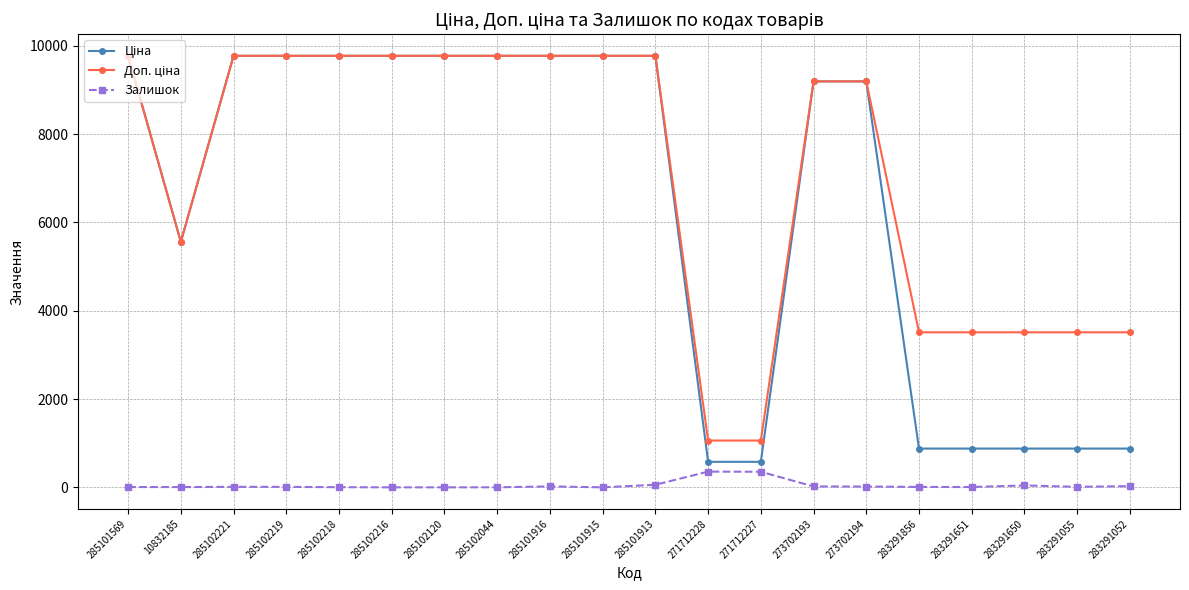

What is the total value across all series at 283291650?

4432.9